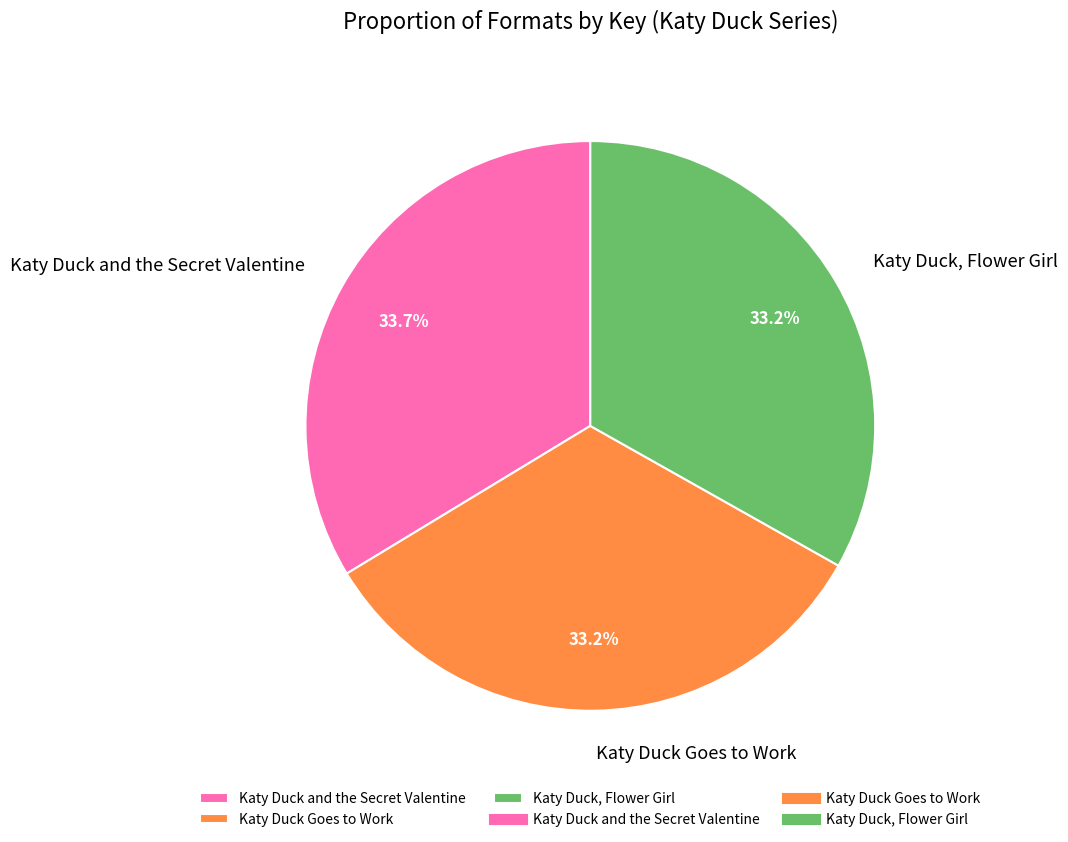

What percentage is NOT represented by Katy Duck Goes to Work?

66.8%